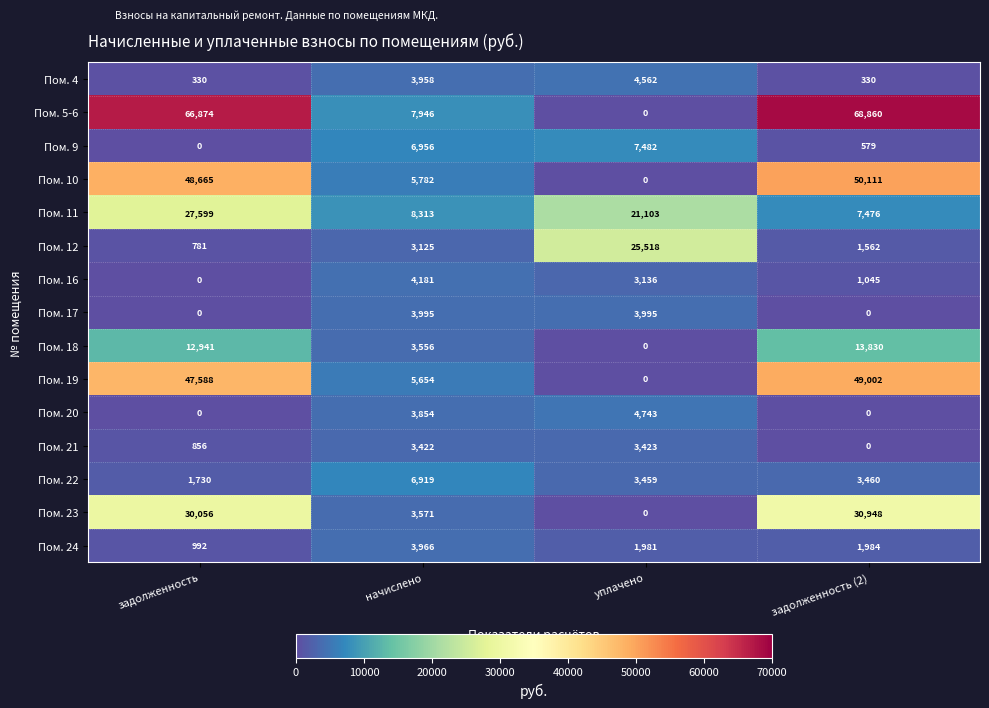

What is the spread (max minus min) of values at уплачено?

25518